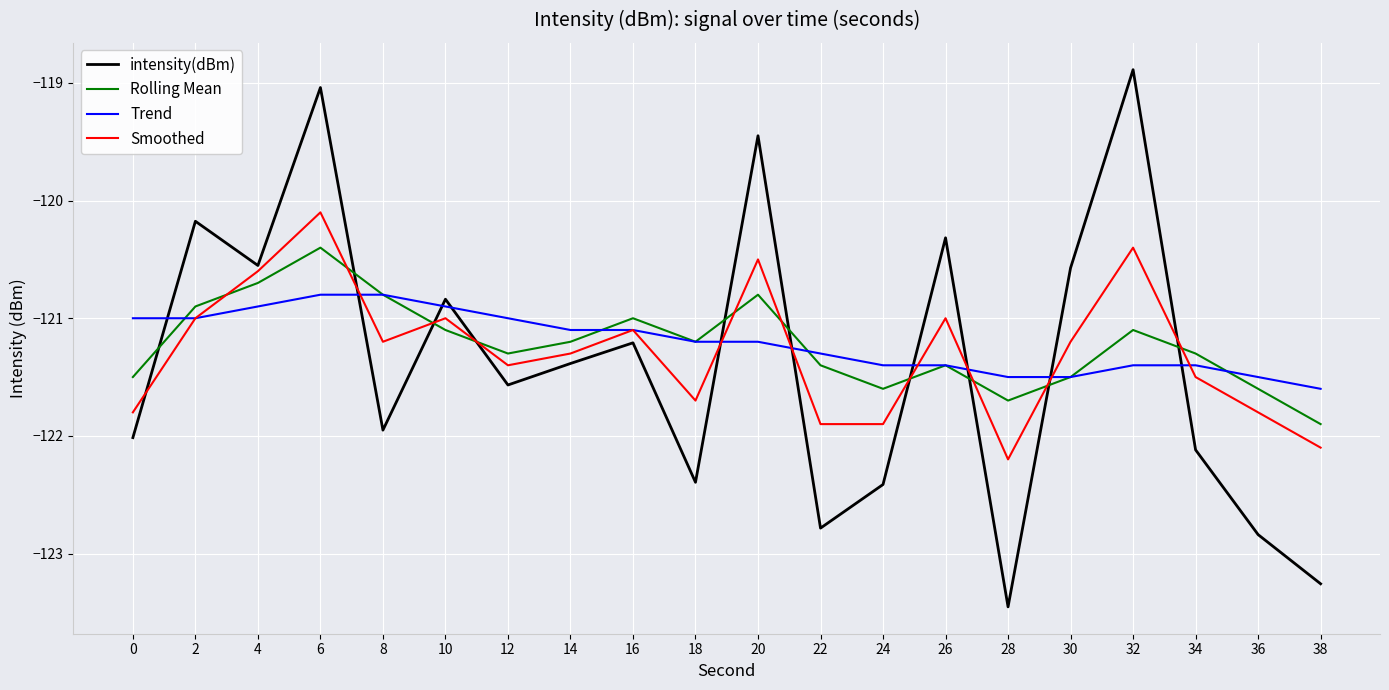

What value does the Smoothed series have at 30?

-121.2